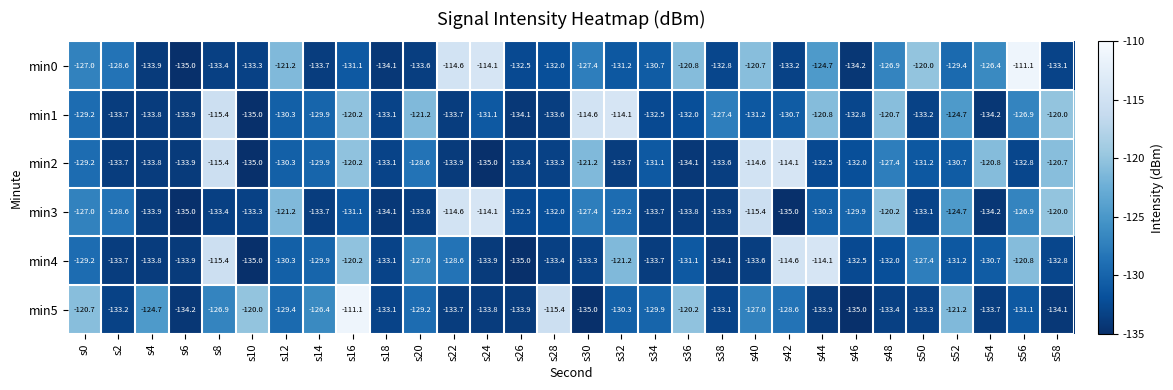

What is the minimum value for min2?

-135.0